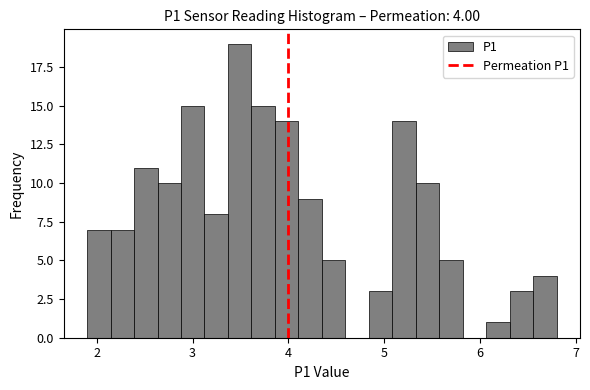

Read against the x-axis, roughly where is the centre of the tallest bar?

3.5